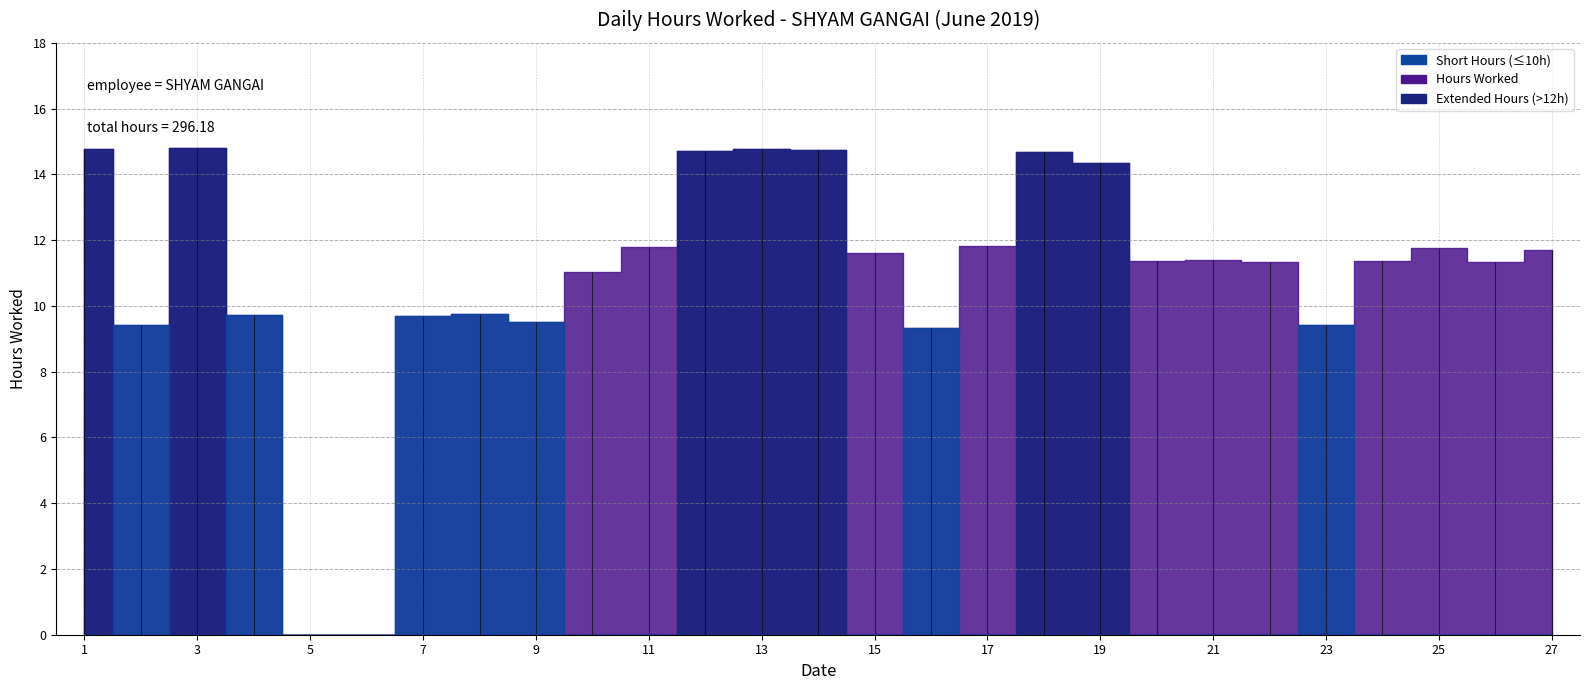

True or false: the data has more than 0 interior local peaks.

True